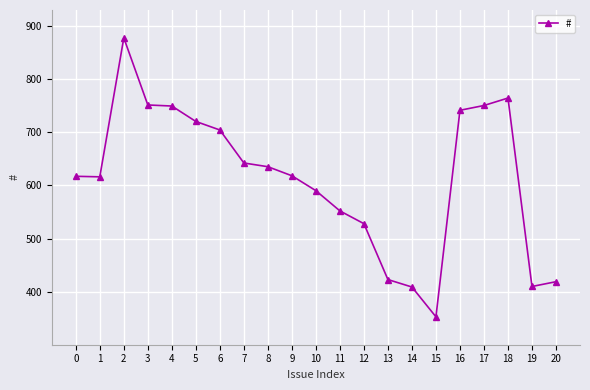

Is this an area chart (filled region under the line)?

No